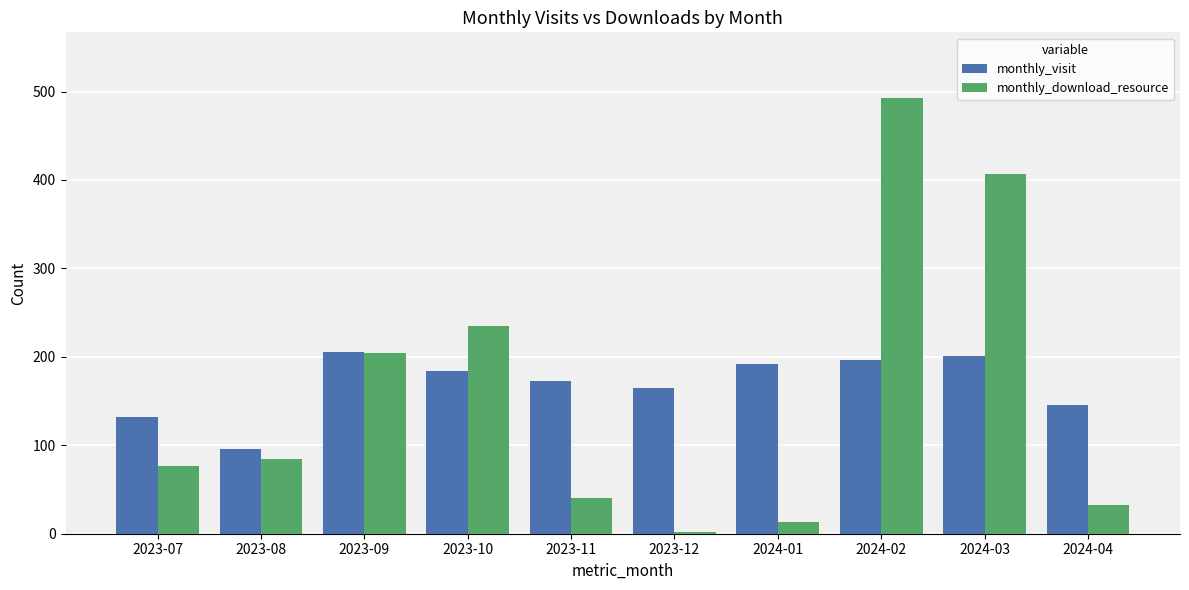

Which series has the largest range (max minus min)?

monthly_download_resource